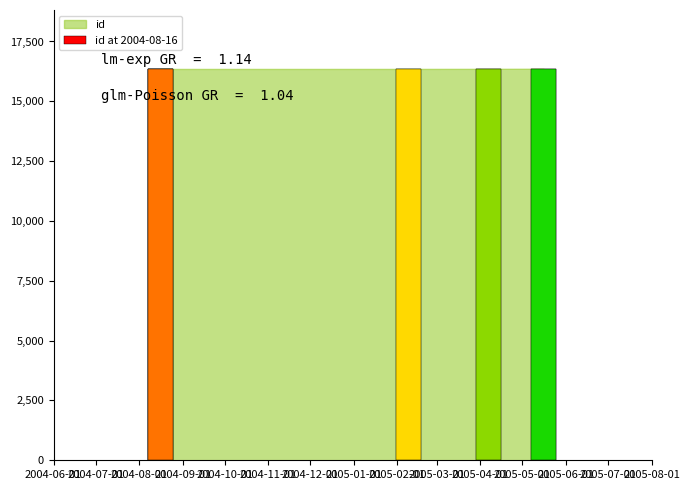

Rank the categories by value from lowest to highest.

2004-08-16, 2004-08-16, 2005-02-09, 2005-04-07, 2005-05-16